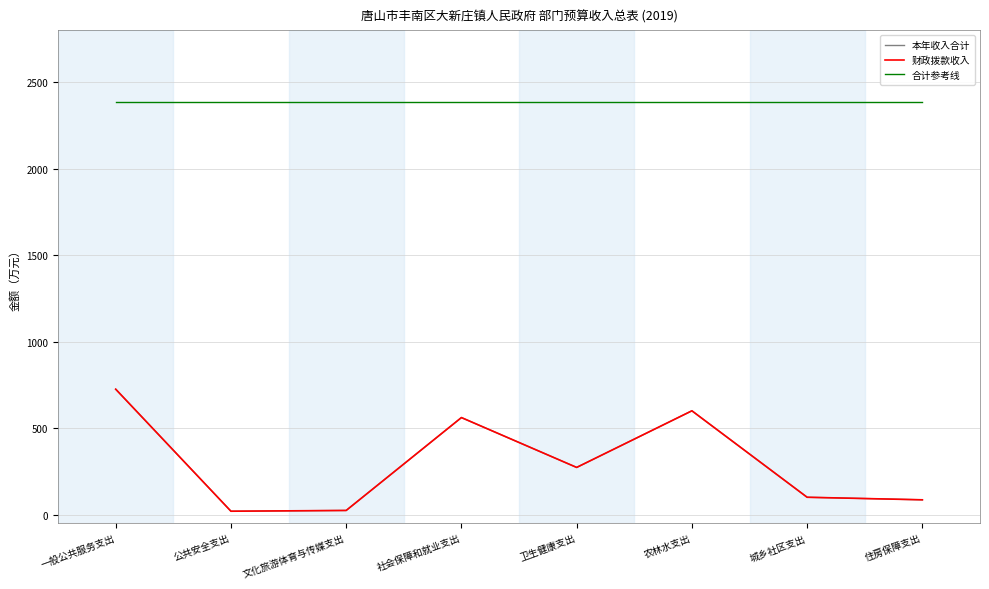

True or false: 财政拨款收入 has a value of 91.3 at 卫生健康支出.

False